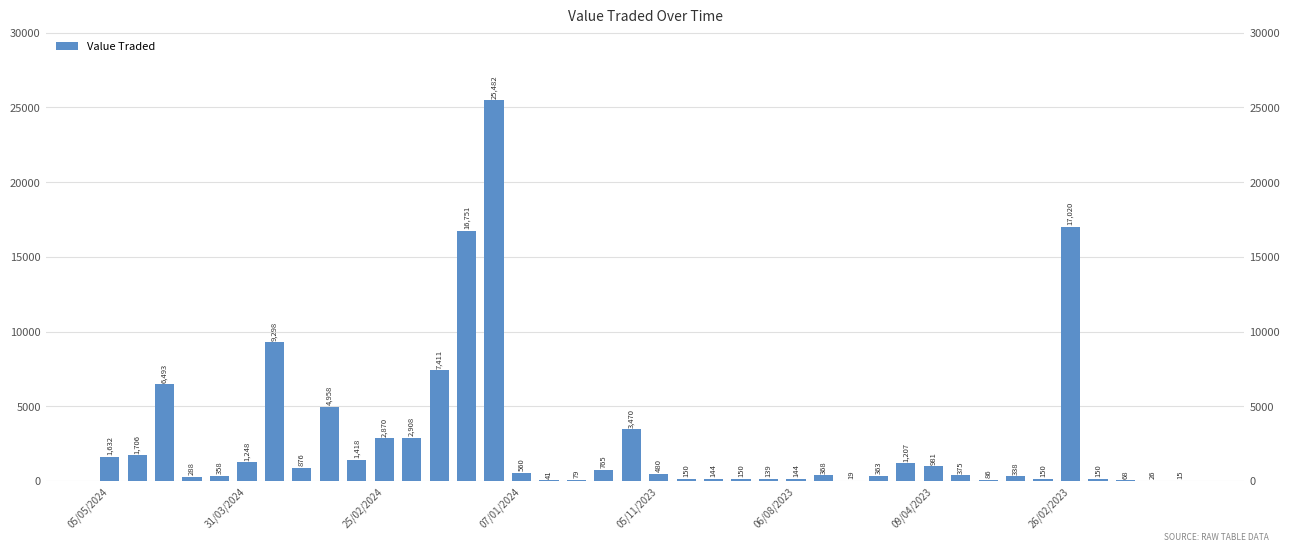

List the labels in order of value, largest first.

14, 35, 13, 09/04/2023, 12, 25/02/2024, 8, 19, 11, 10, 31/03/2024, 05/05/2024, 9, 06/08/2023, 29, 30, 26/02/2023, 18, 15, 20, 31, 26, 28, 05/11/2023, 33, 07/01/2024, 21, 23, 34, 36, 22, 25, 24, 32, 17, 37, 16, 38, 27, 39